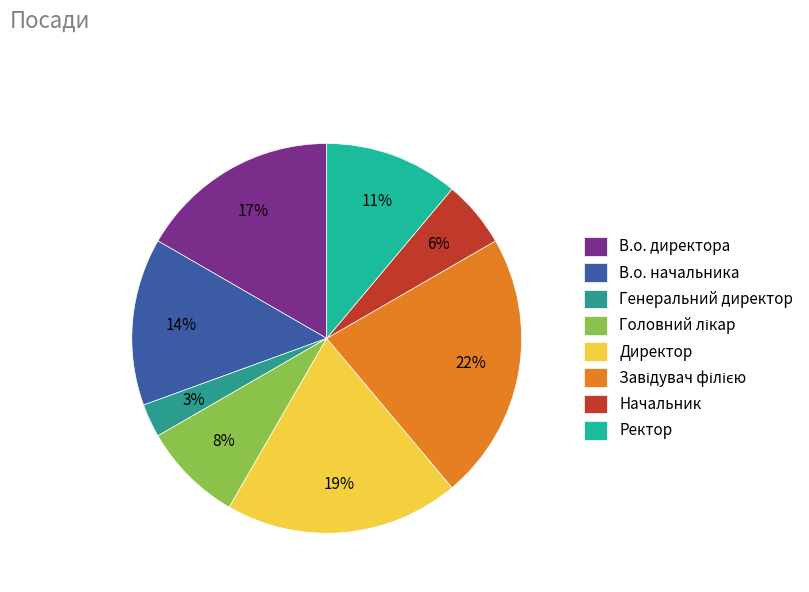

Which has a higher value, Завідувач філією or Ректор?

Завідувач філією